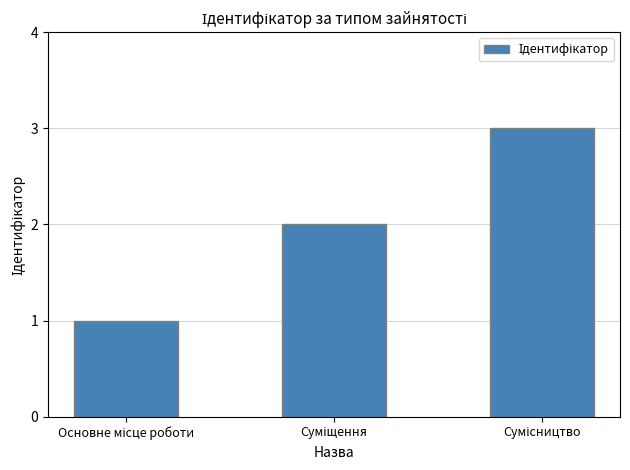

What is the greatest value displayed?

3